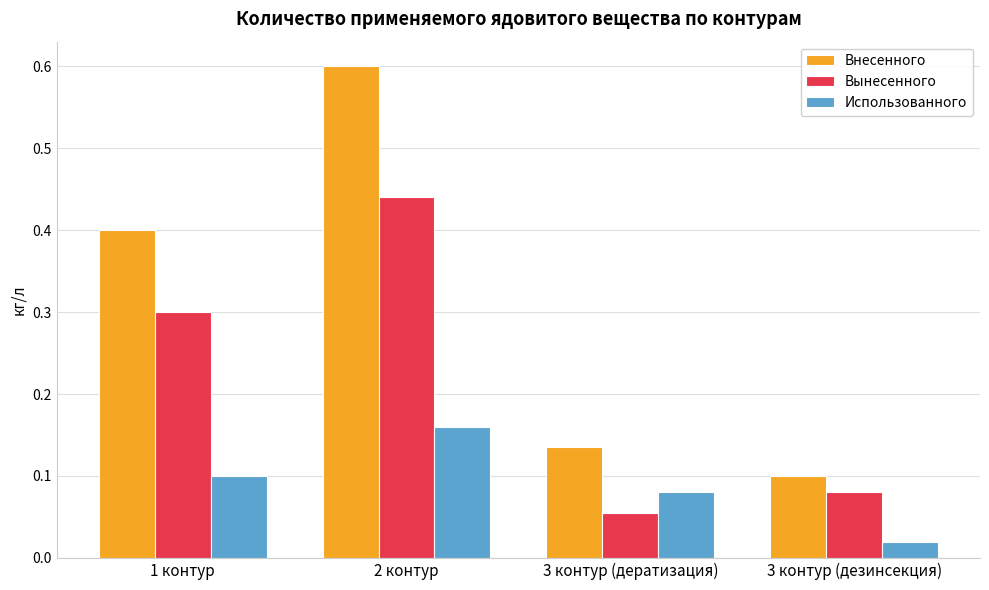

True or false: Вынесенного has a value of 0.1 at 2 контур.

False